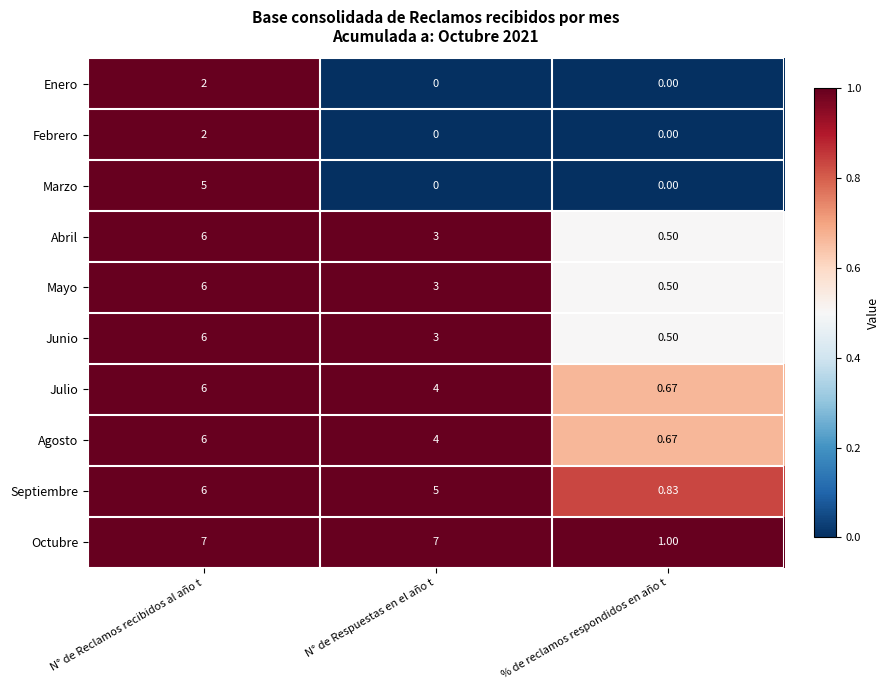

Where does the Abril series first go above 3?

N° de Reclamos recibidos al año t